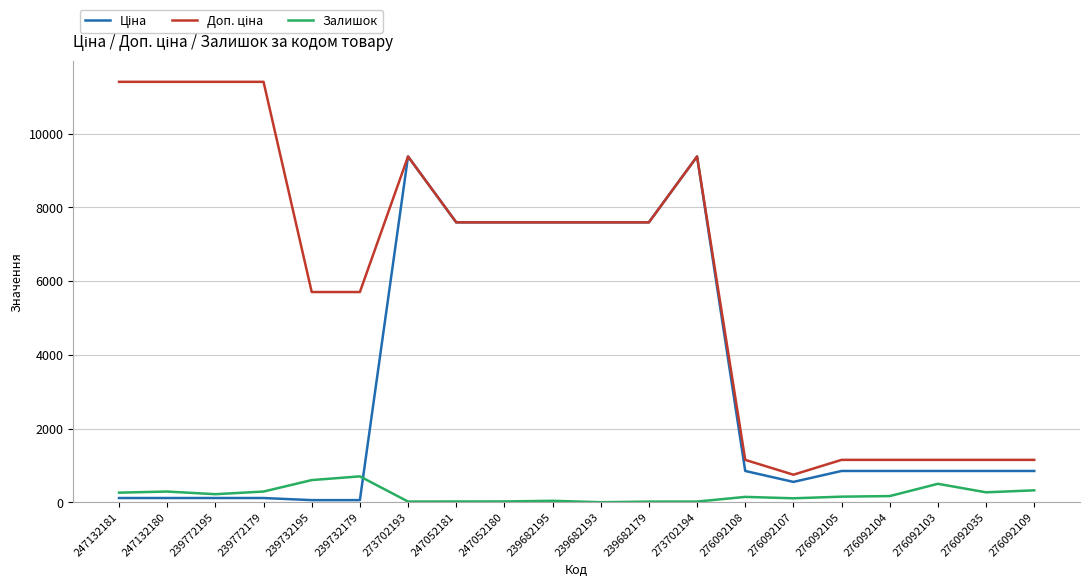

What is the greatest value displayed?

11410.0